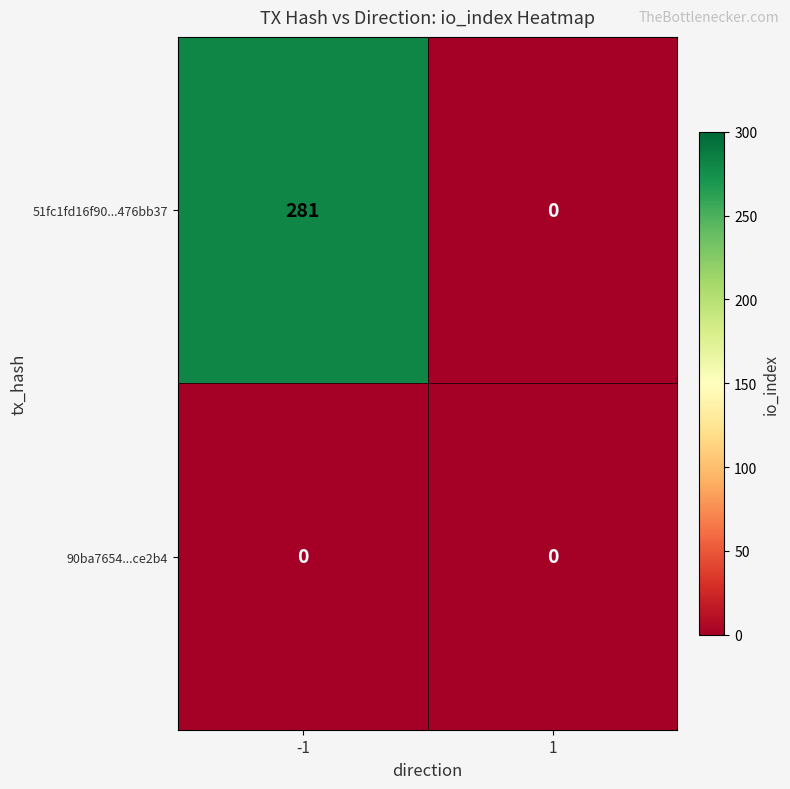

Reading left to right, transcribe all the data shown in this chart.

51fc1fd16f90...476bb37: 281	0
90ba7654...ce2b4: 0	0